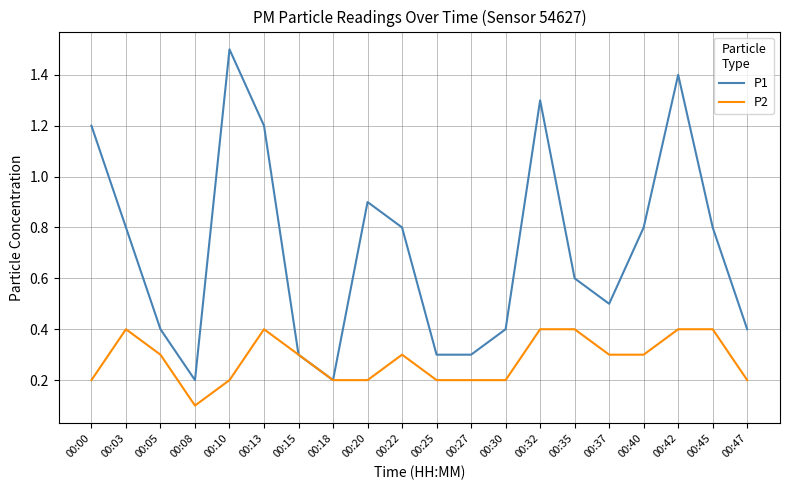

Does the chart display data point markers on the line(s)?

No